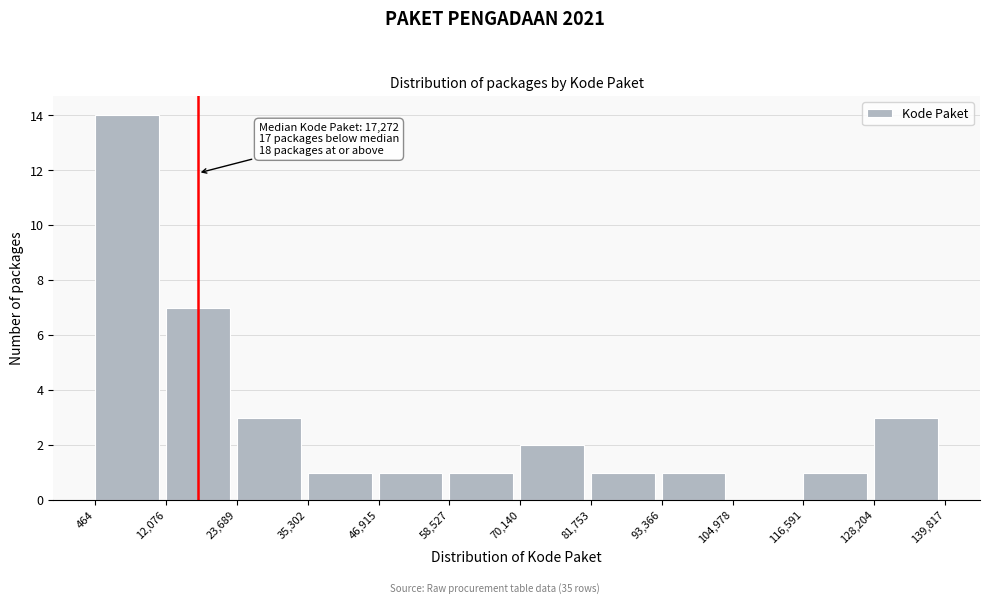

Over which range of the x-axis is the bar tallest?

464 to 12,076